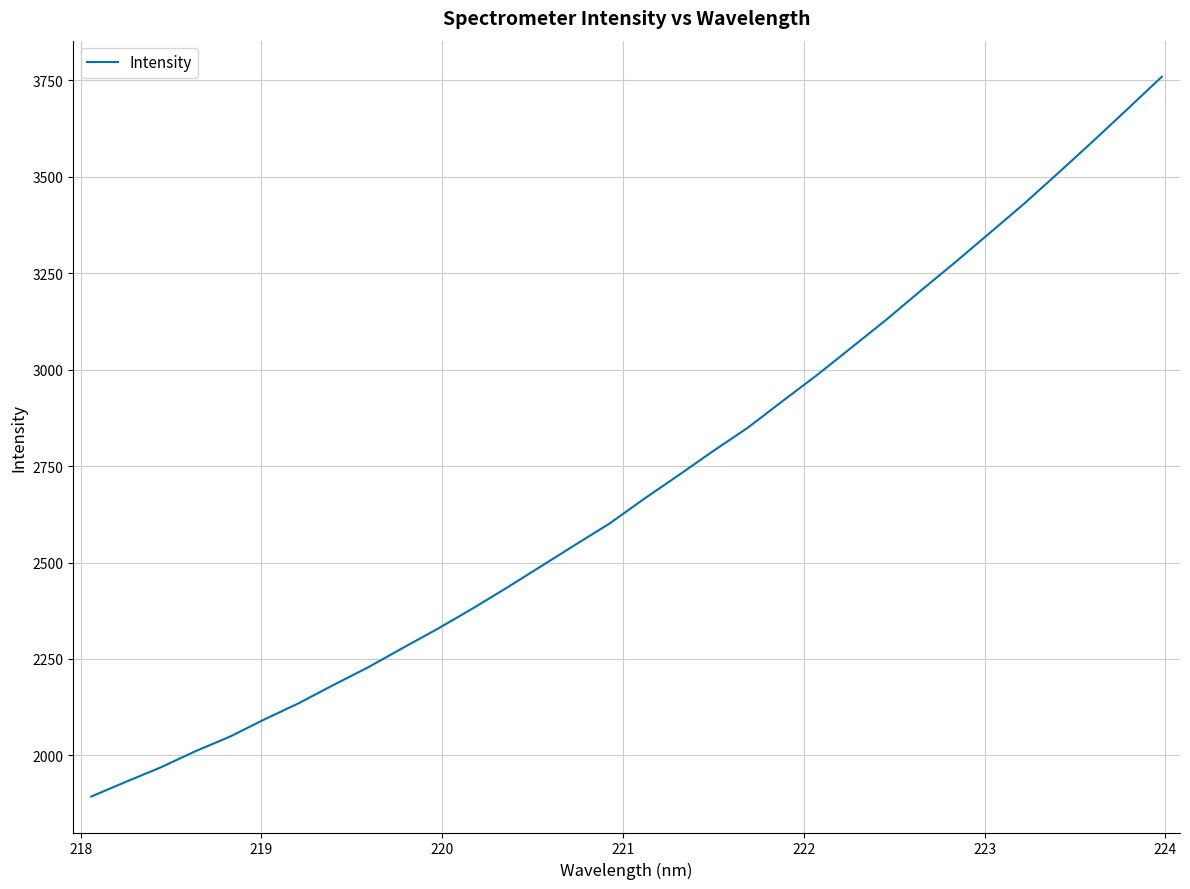

What is the maximum value shown in the chart?

3759.9